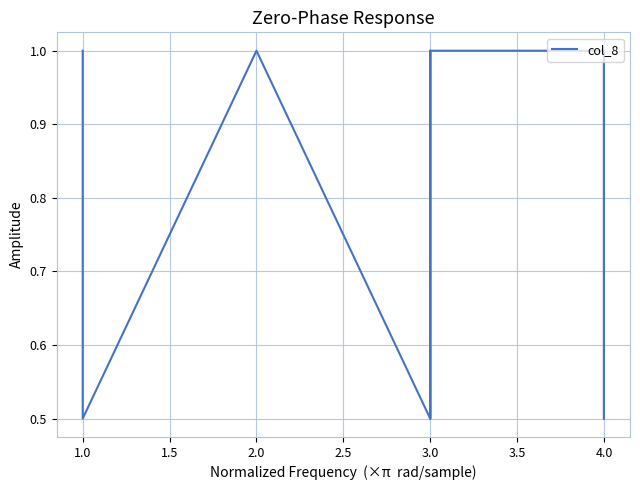

How many lines are shown in the chart?

1